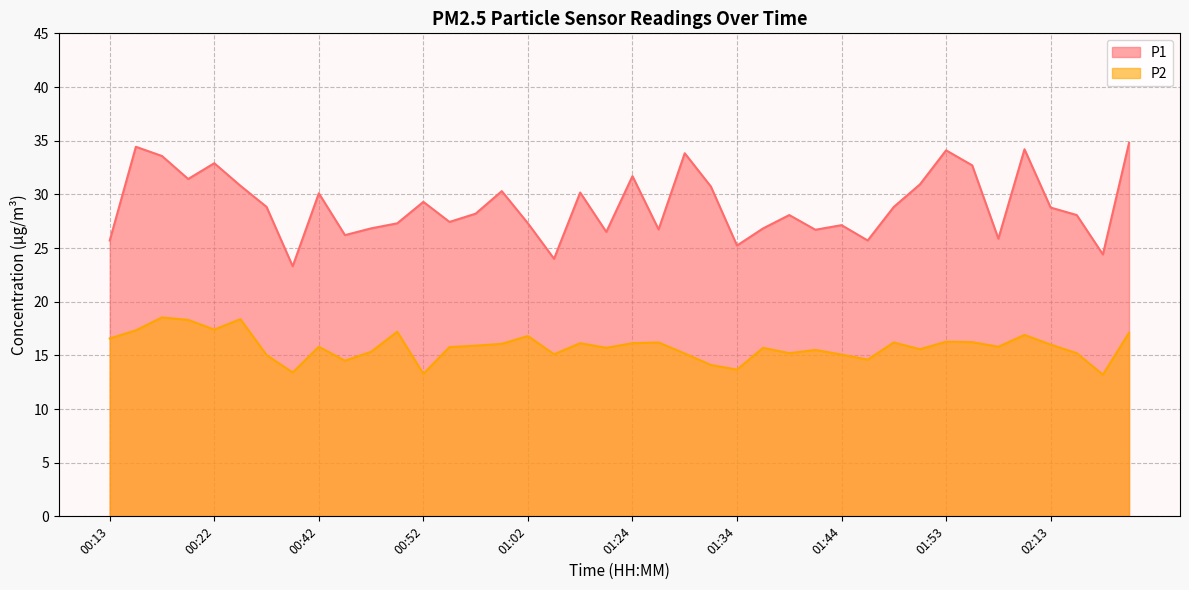

True or false: P1 has more than 1 interior local peaks.

True